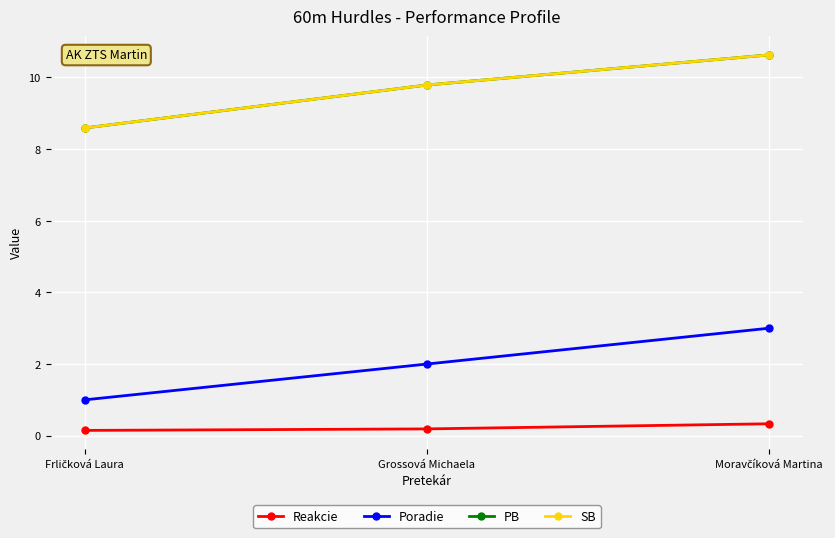

Does the chart have visible grid lines?

Yes